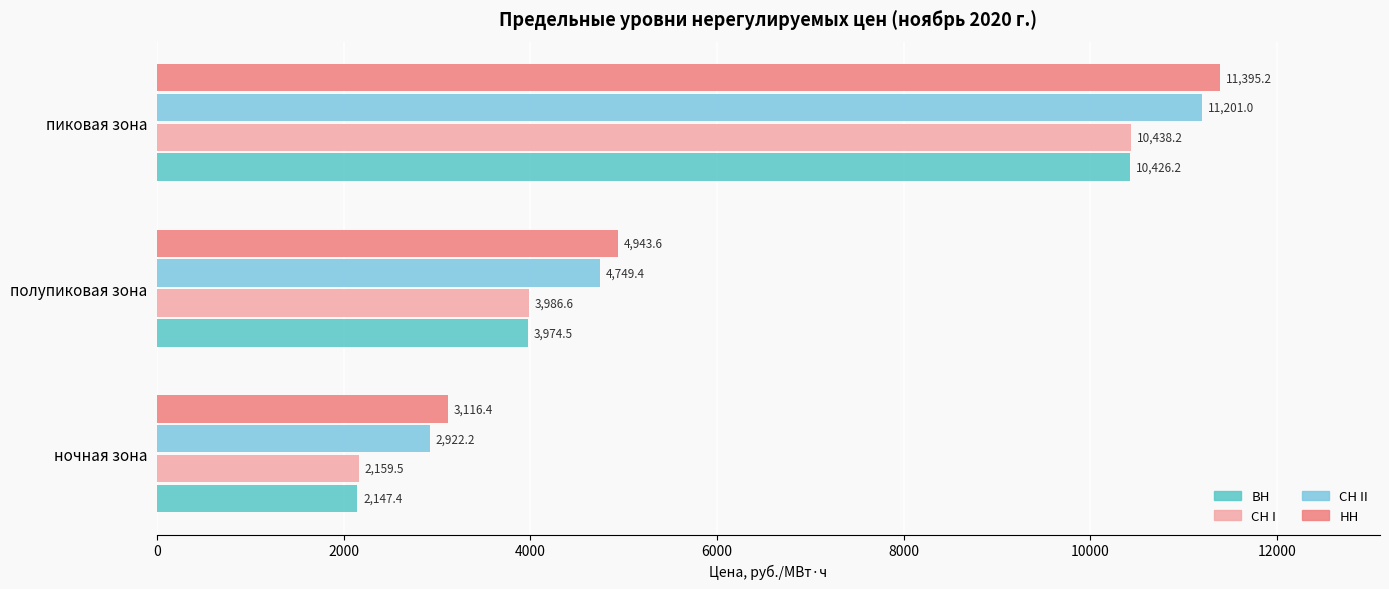

What is the minimum value shown in the chart?

2147.4